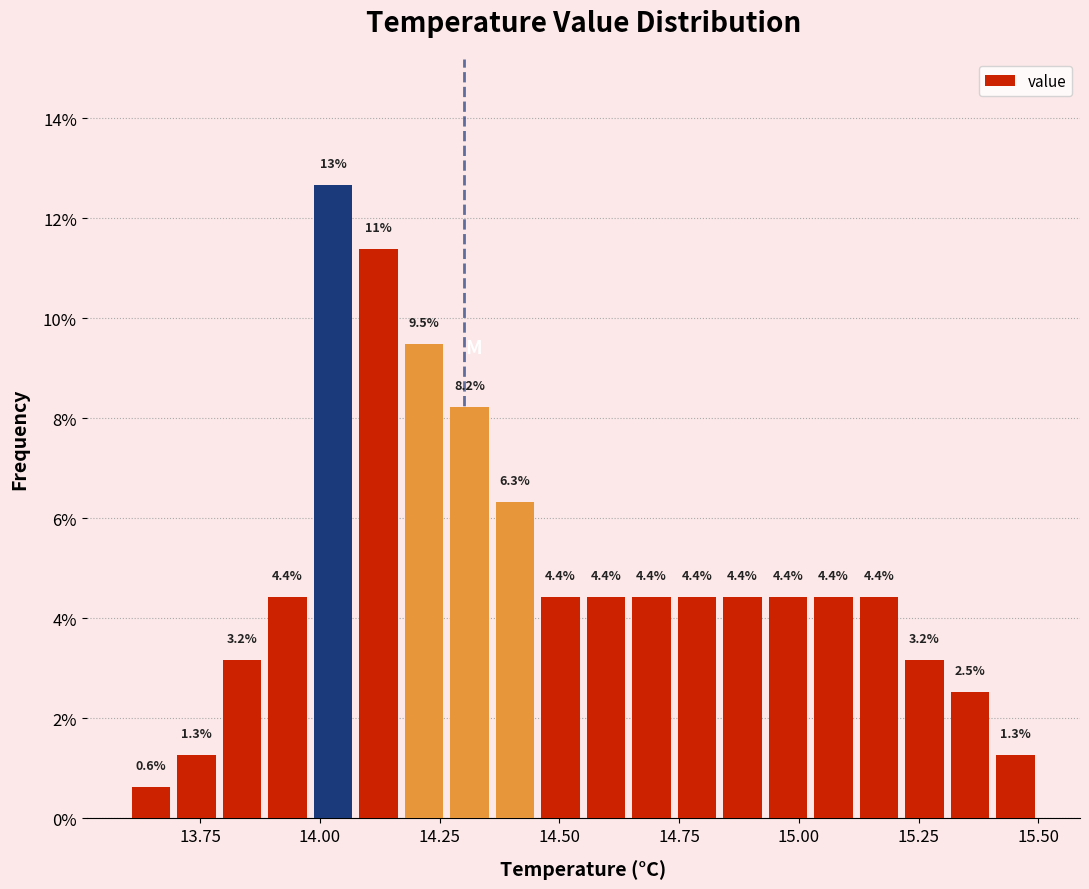

Around what value on the x-axis is the tallest bar? Give the approximate position of its centre, as read against the axis.

14.05